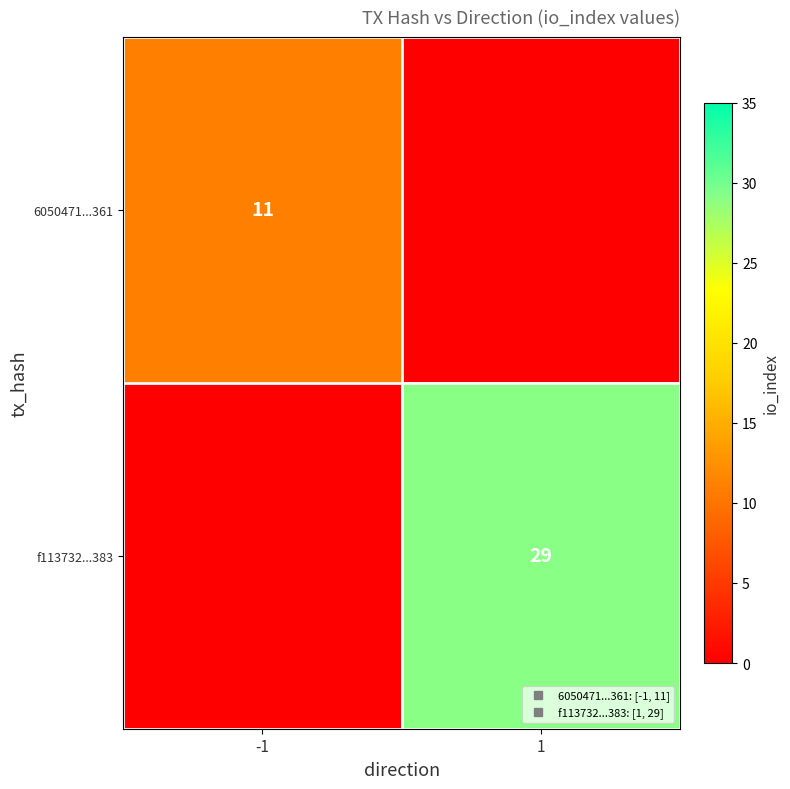

What is the sum of all f113732...383 values?

29